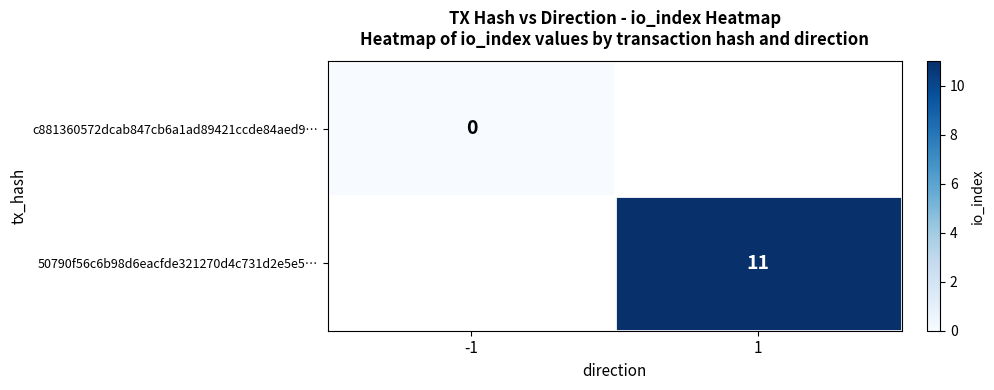

Which category has the lowest value across all series?

-1